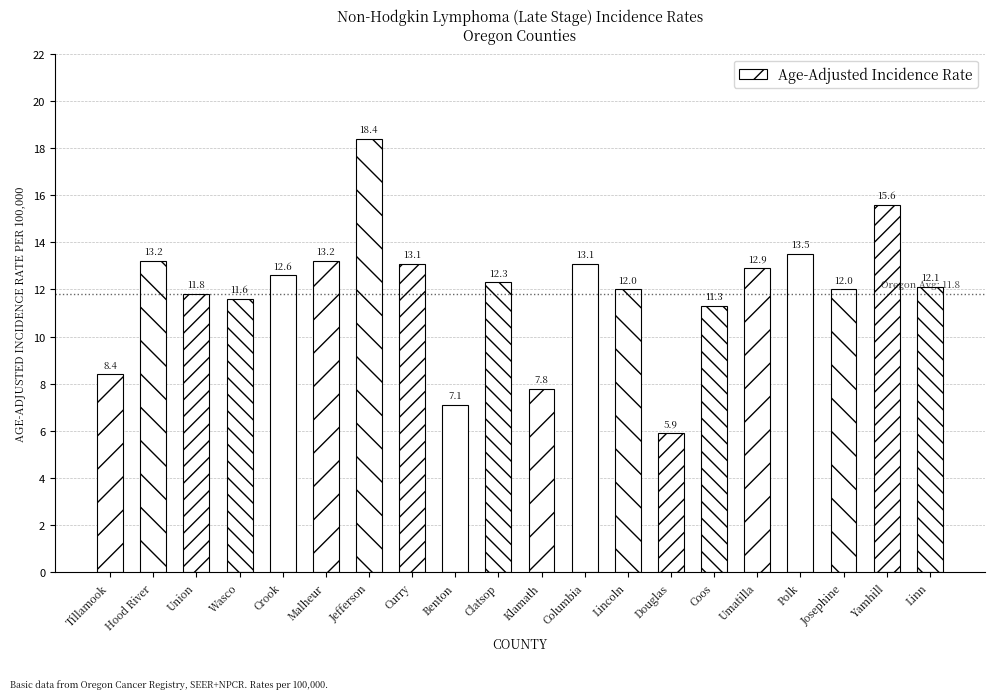

What is the minimum value shown in the chart?

5.9